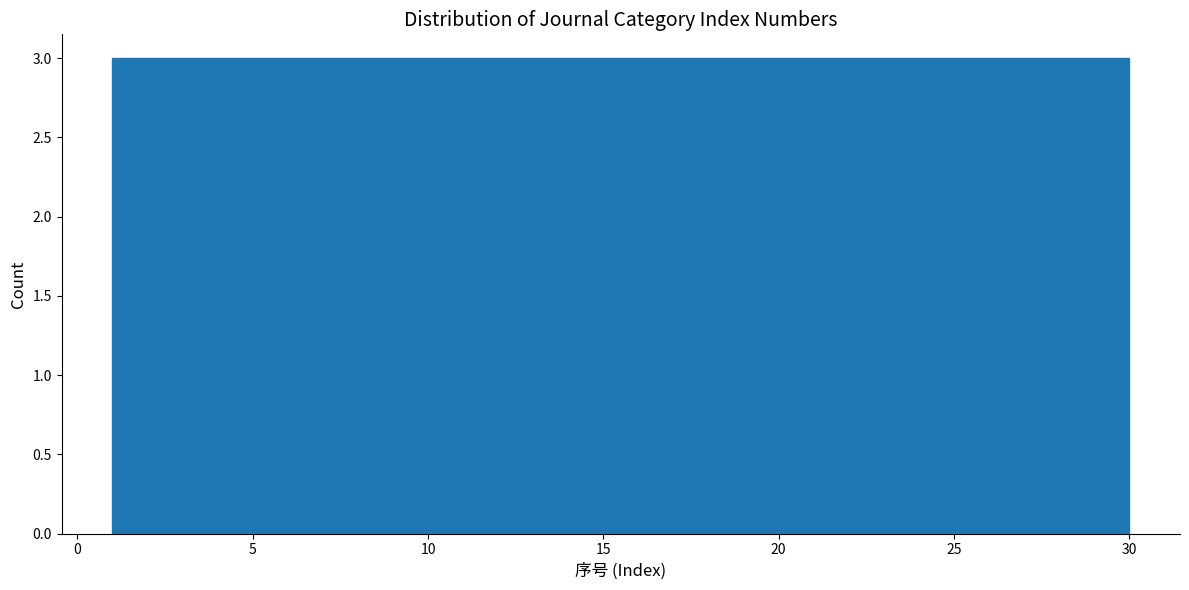

How tall is the bar that spans 6.8 to 9.7 on the x-axis? Neither the bar edges nor the heights are printed on the chart, so give them approximately, as read against the axes.

3